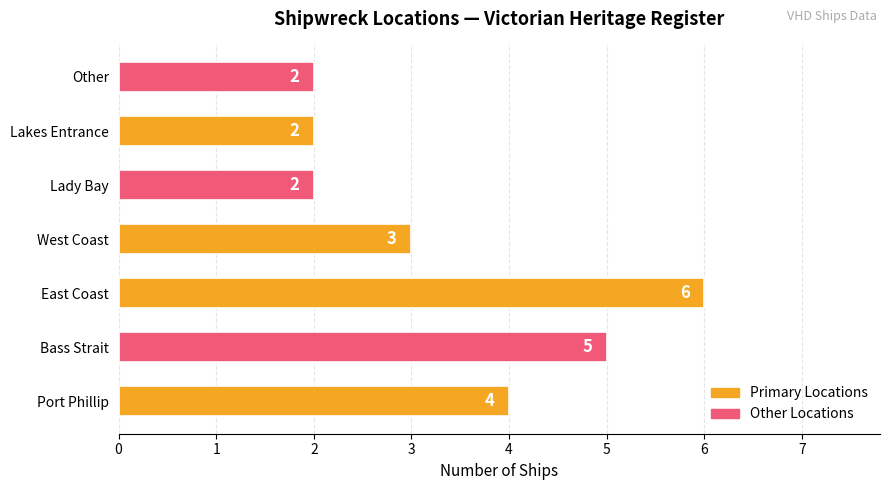

Reading top to bottom, extract all data points from this chart.

Other=2	Lakes Entrance=2	Lady Bay=2	West Coast=3	East Coast=6	Bass Strait=5	Port Phillip=4